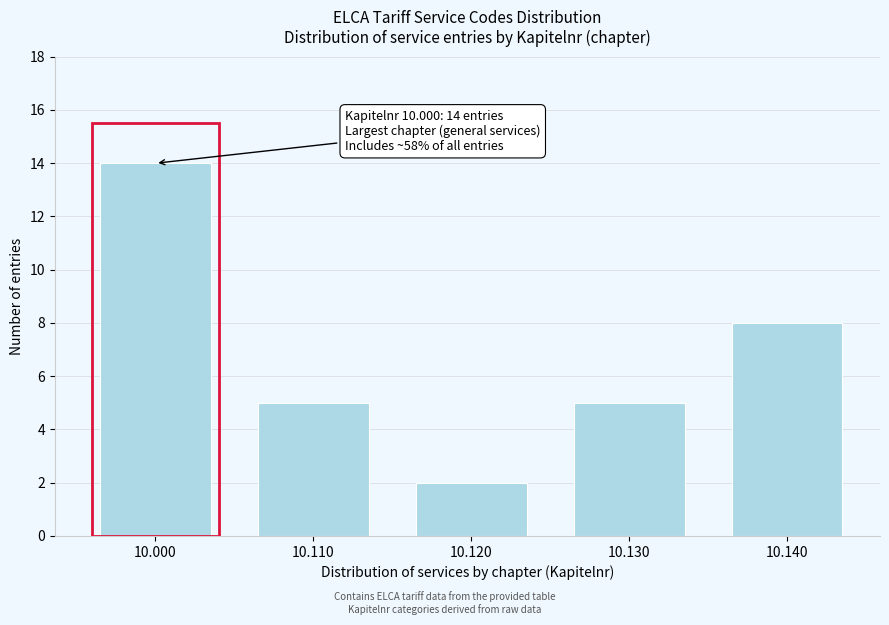

Reading left to right, list all the values displayed in this chart.

14	5	2	5	8